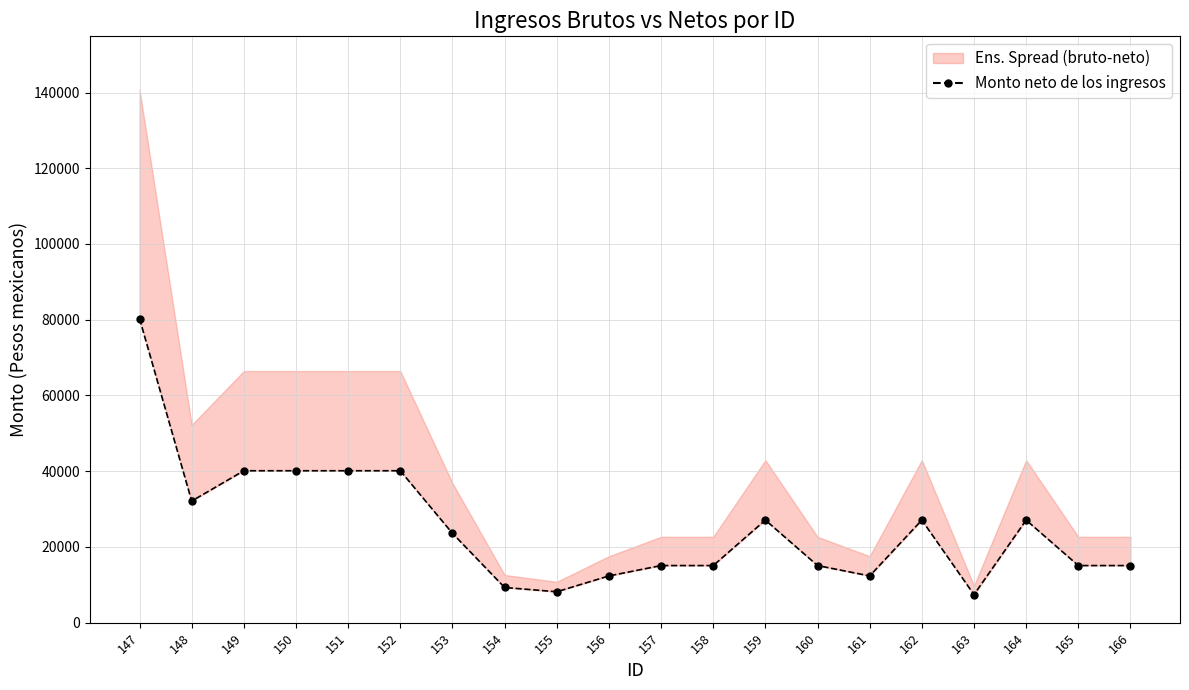

List the labels in order of value, smallest first.

163, 155, 154, 156, 161, 157, 158, 160, 165, 166, 153, 159, 162, 164, 148, 149, 150, 151, 152, 147